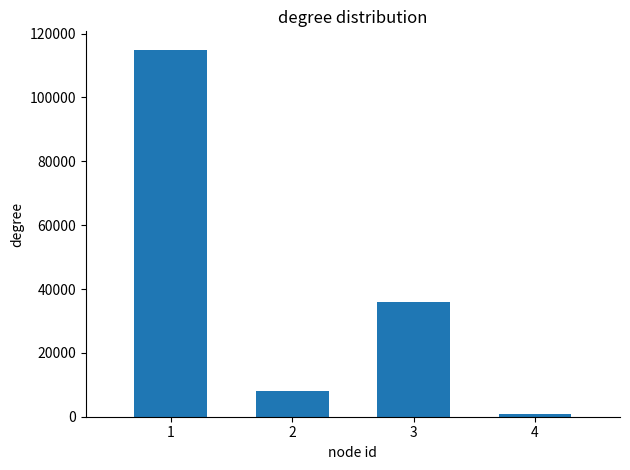

List the labels in order of value, largest first.

1, 3, 2, 4